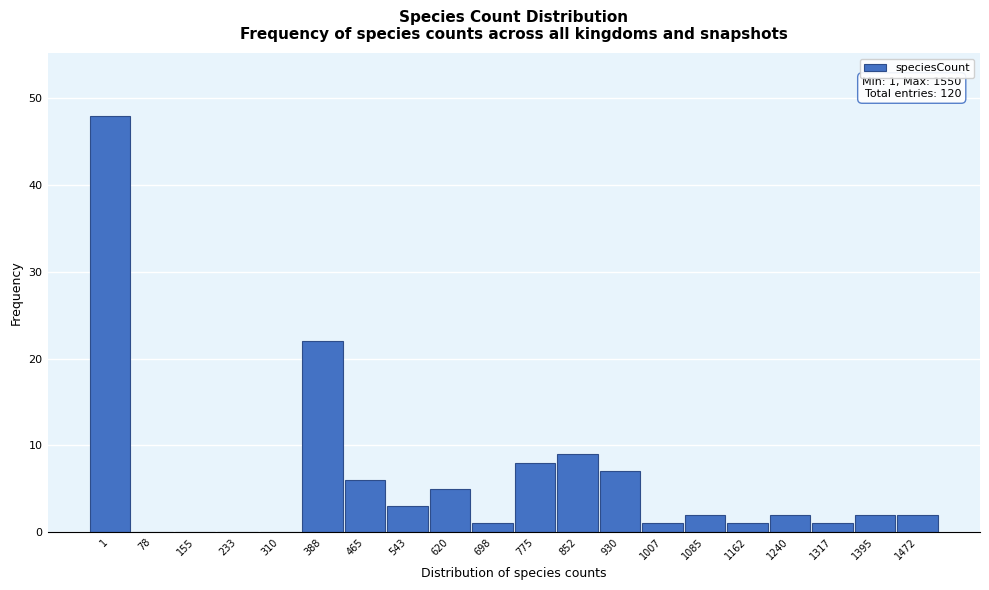

Reading left to right, what are all the values shown in this chart?

1=48	78=0	155=0	233=0	310=0	388=22	465=6	543=3	620=5	698=1	775=8	852=9	930=7	1007=1	1085=2	1162=1	1240=2	1317=1	1395=2	1472=2